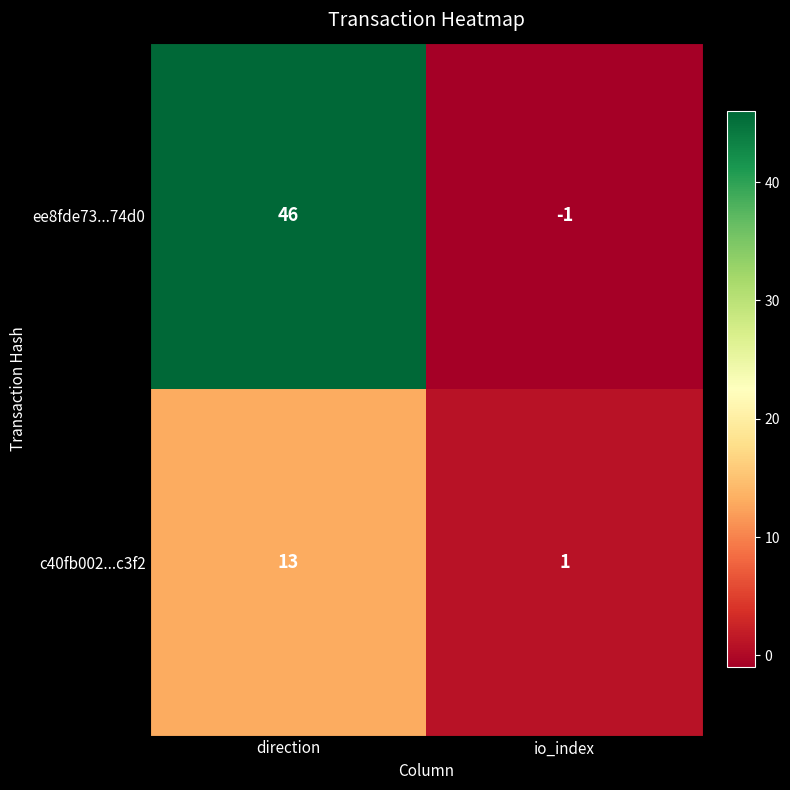

Read the c40fb002...c3f2 value at direction, to the nearest 5.

15